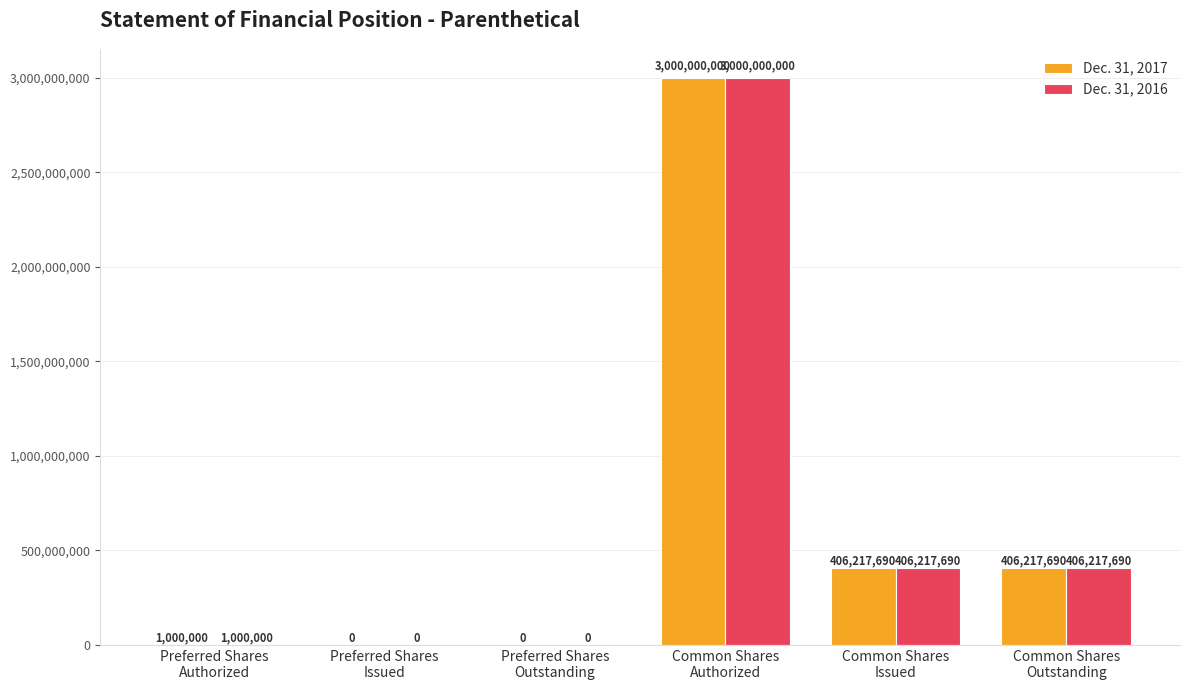

Is it true that Dec. 31, 2017 equals 199412339 at Common Shares
Issued?

False